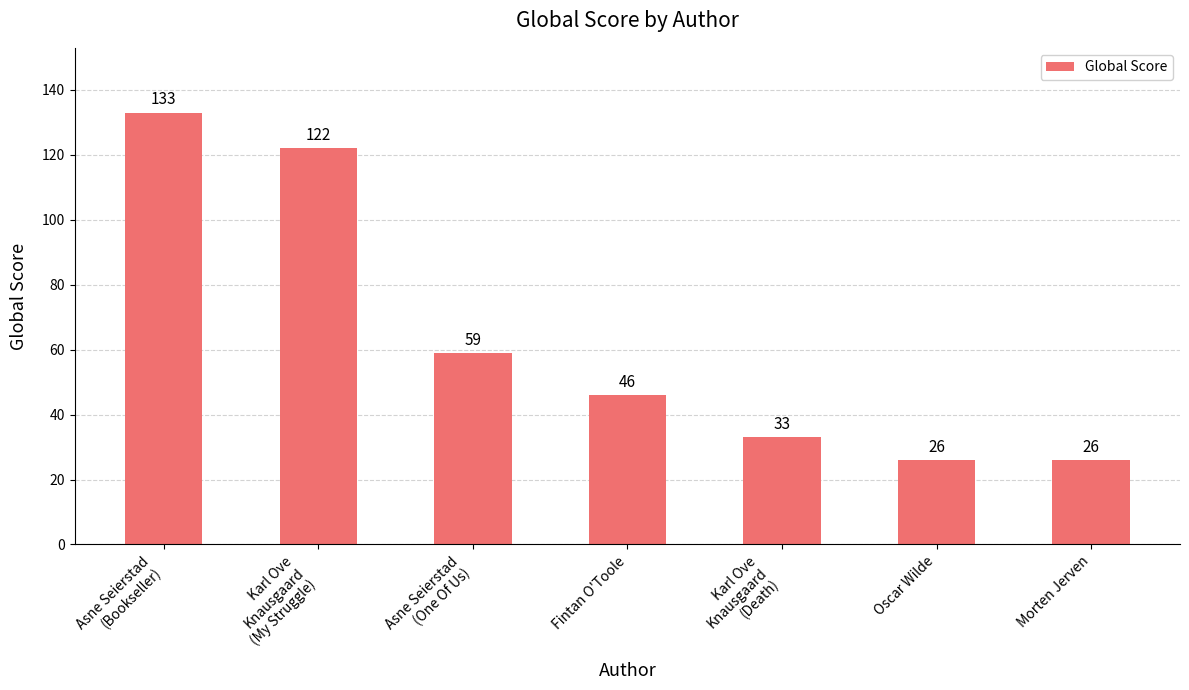

What is the difference between the second highest and minimum values?

96